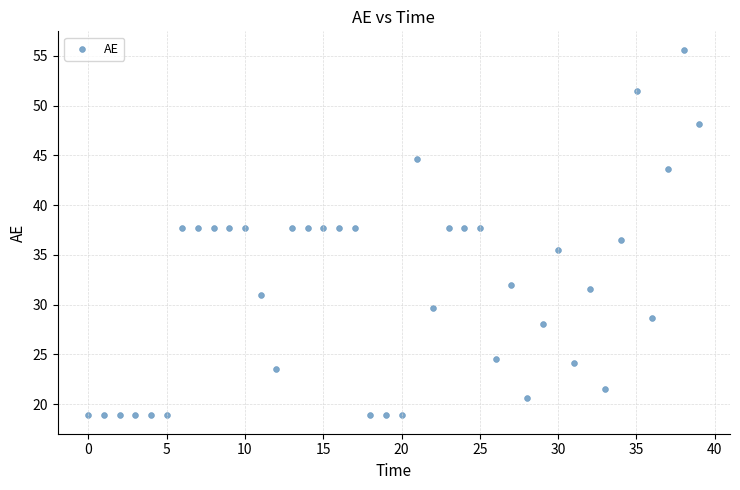

What is the range of X values (max minus min)?

39.0